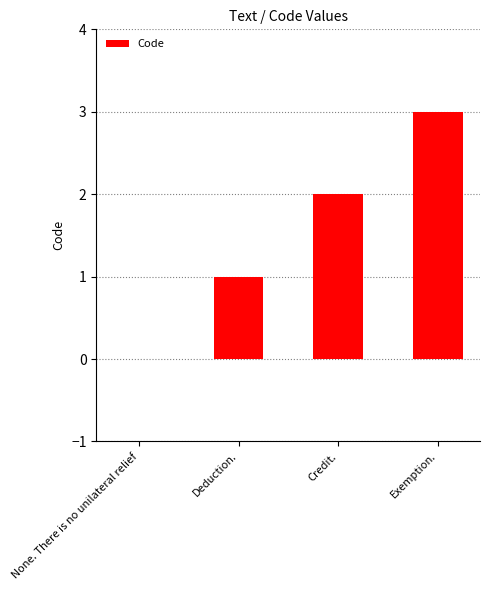

What is the greatest value displayed?

3